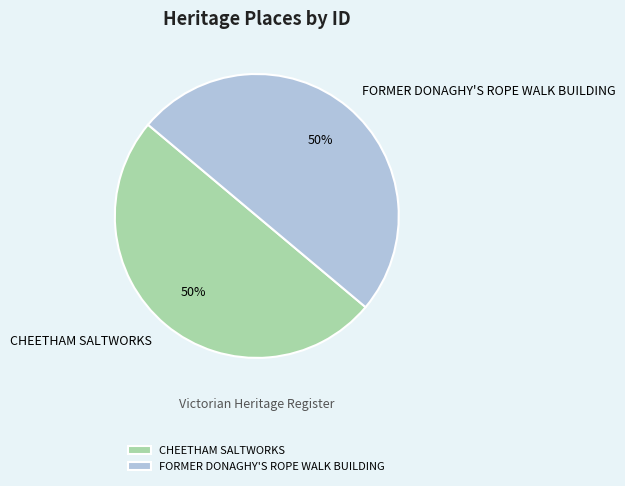

True or false: FORMER DONAGHY'S ROPE WALK BUILDING accounts for 50% of the total.

True